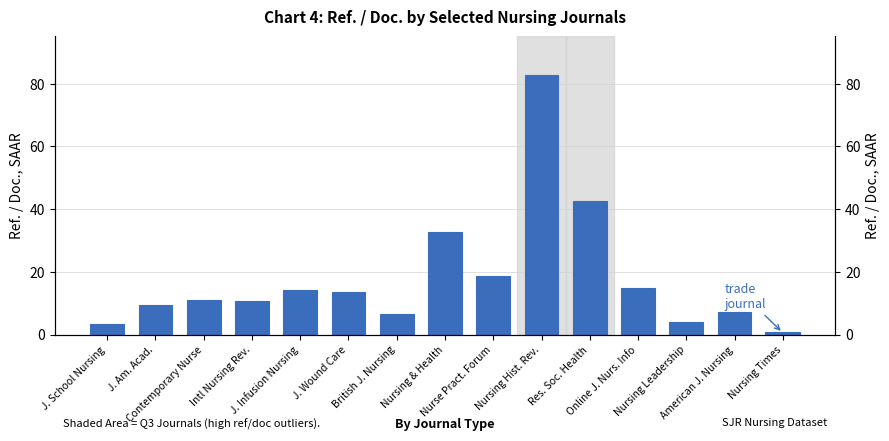

At which label does the data first exceed 10?

Contemporary Nurse